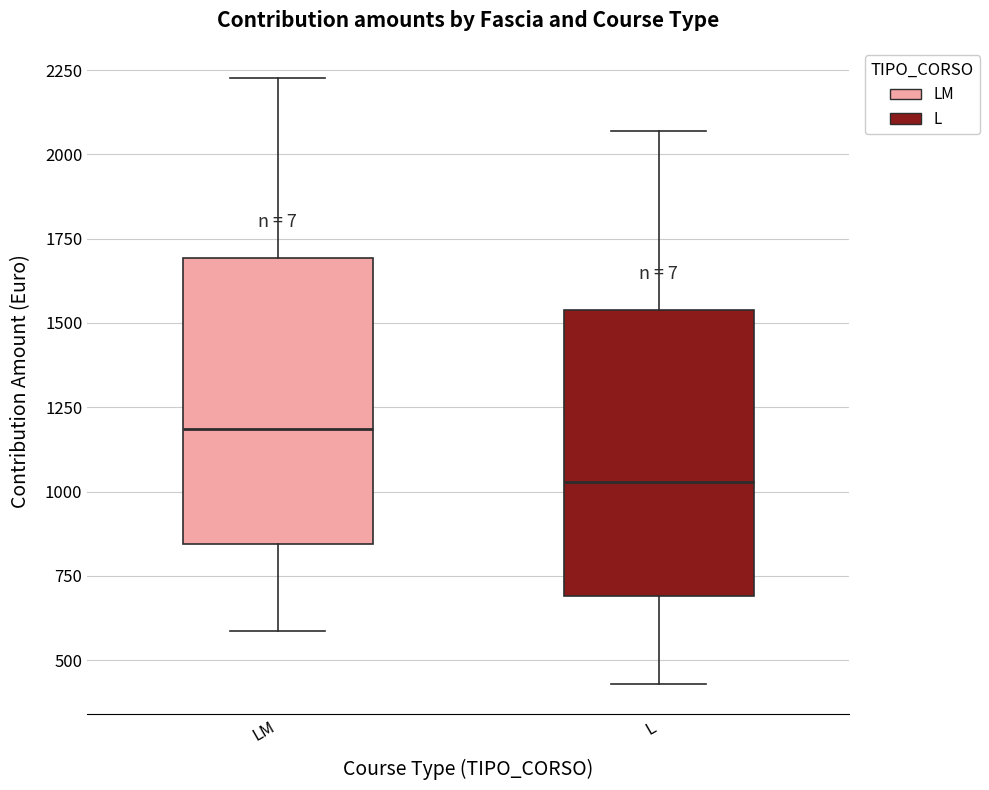

Reading left to right, read every box against the y-axis: the position of its median line, the range the box covers, and the ends of its whiskers. The values are not printed on the chart, so give them approximately, as read against the axis.

LM: median 1200, box 850 to 1700, whiskers 600 to 2250
L: median 1050, box 700 to 1550, whiskers 450 to 2050